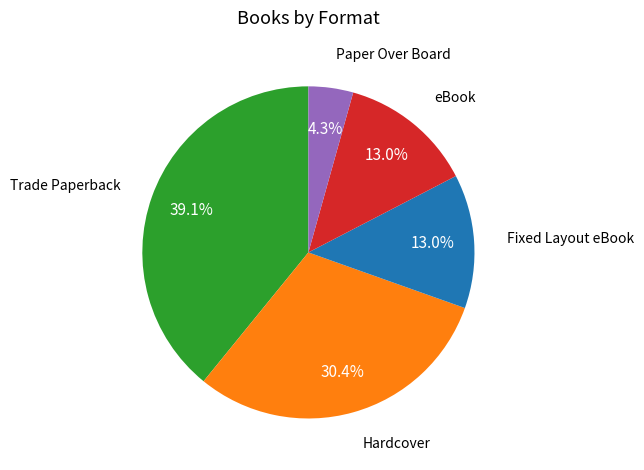

Is there any slice that represents more than half of the pie?

No